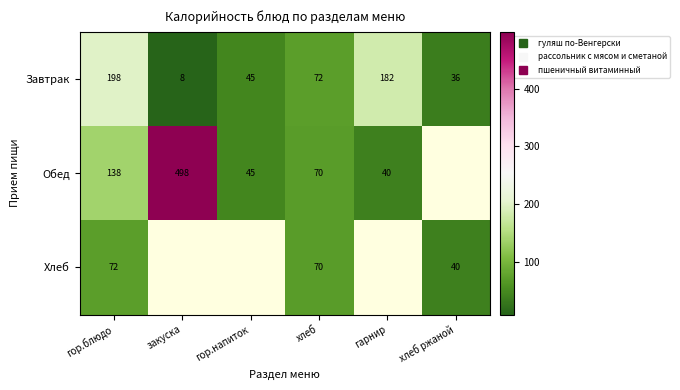

What is the average value of the Завтрак series?

90.3